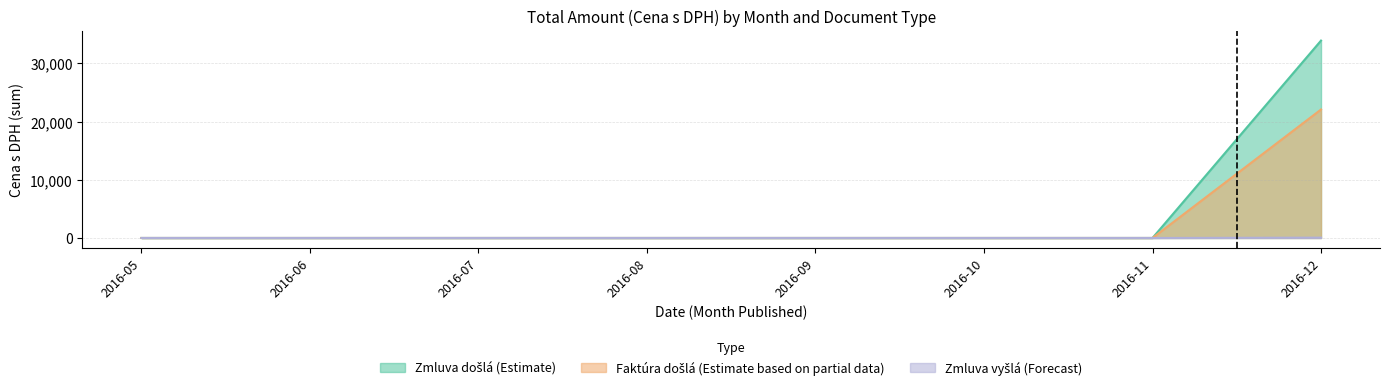

True or false: Faktura dosla and Zmluva vysla cross at least once.

False